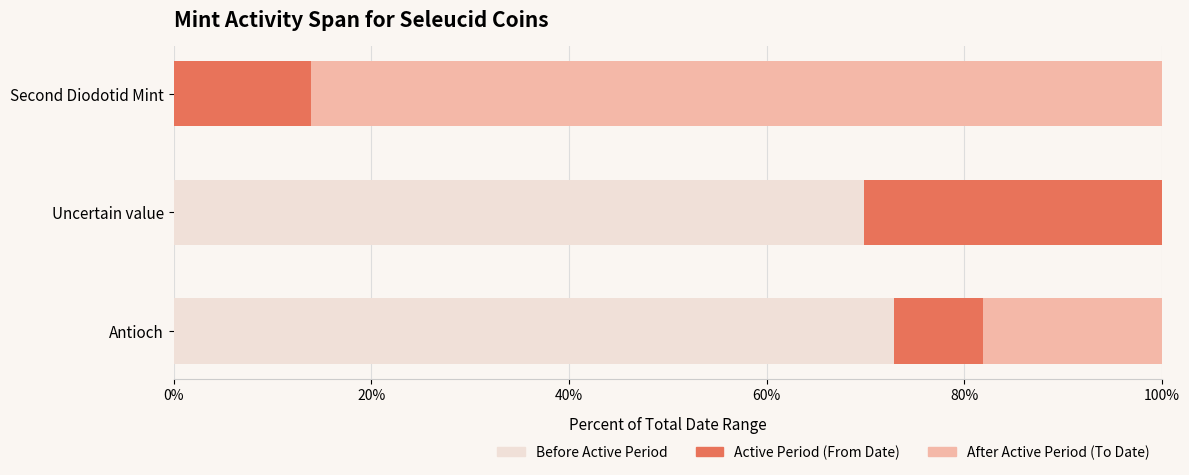

The value of To Date at Antioch is 18.1. True or false?

True